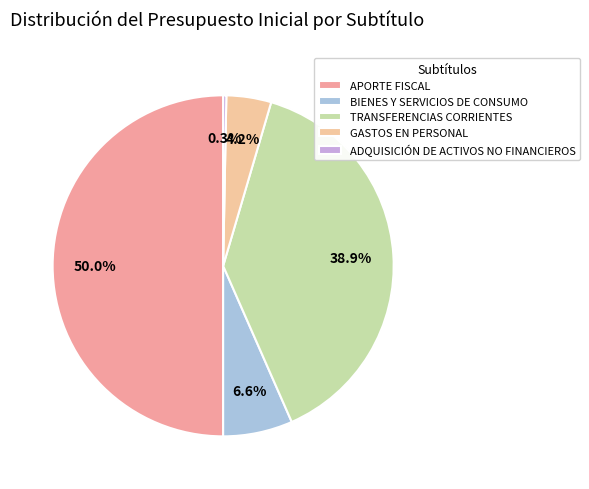

What is the total percentage of APORTE FISCAL and BIENES Y SERVICIOS DE CONSUMO?

56.6%